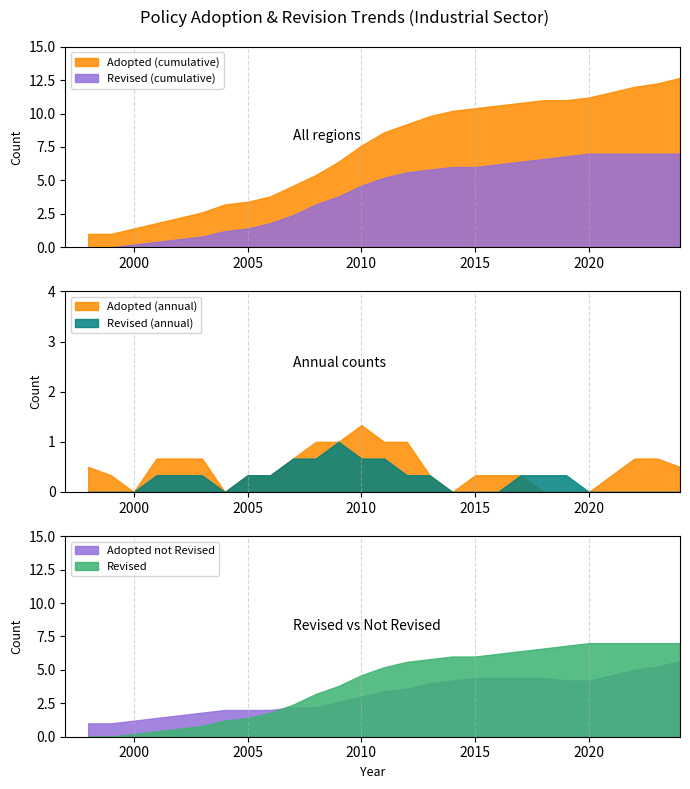

List the series in order of their overall mean, highest first.

Policies Adopted, Policies Revised